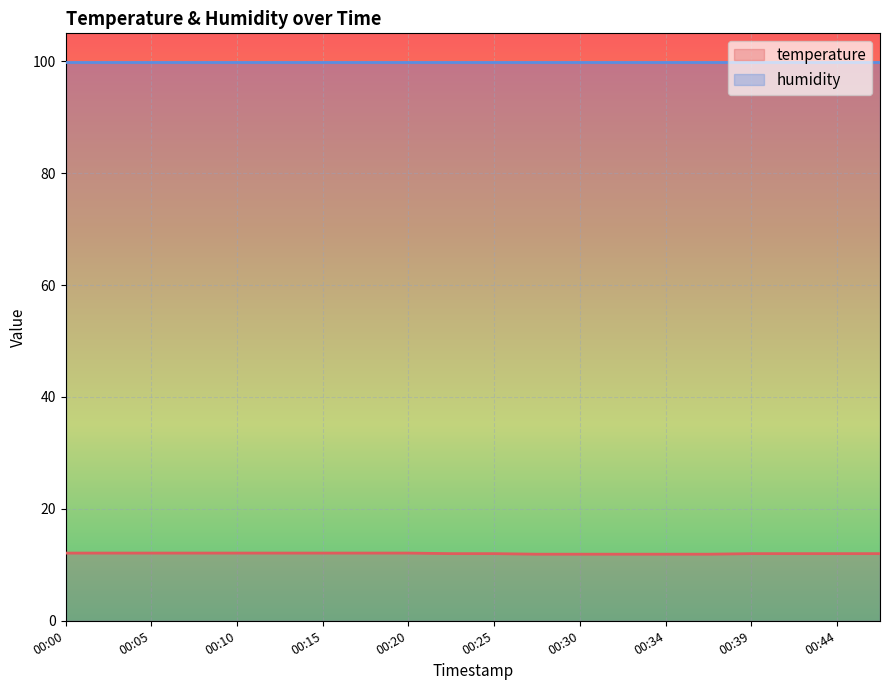

What is the sum of all values?

240.4